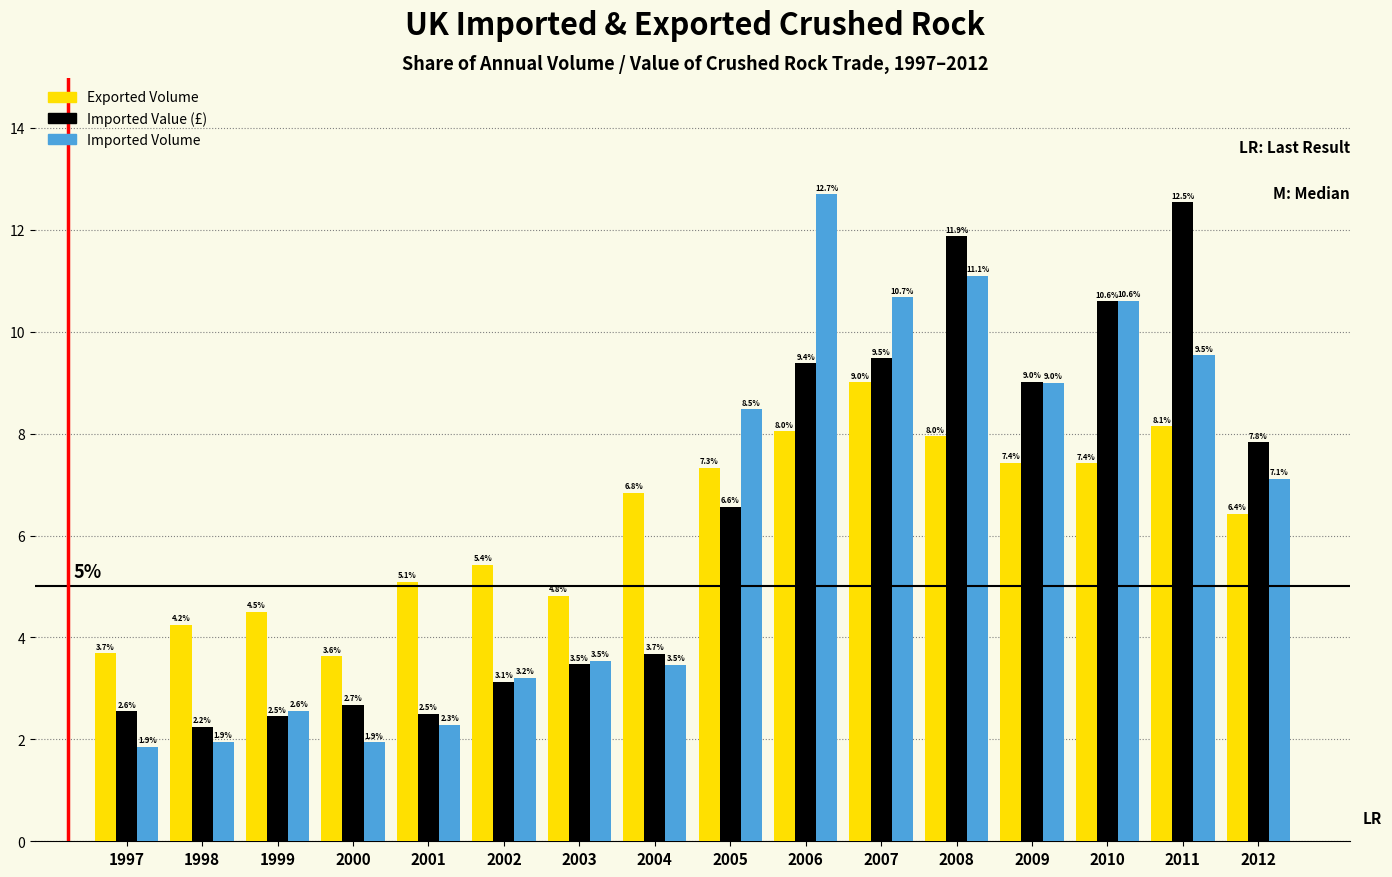

Reading left to right, list all the values displayed in this chart.

Exported Volume: 1997=3.7	1998=4.2	1999=4.5	2000=3.6	2001=5.1	2002=5.4	2003=4.8	2004=6.8	2005=7.3	2006=8.0	2007=9.0	2008=8.0	2009=7.4	2010=7.4	2011=8.1	2012=6.4
Imported Value (£): 1997=2.6	1998=2.2	1999=2.5	2000=2.7	2001=2.5	2002=3.1	2003=3.5	2004=3.7	2005=6.6	2006=9.4	2007=9.5	2008=11.9	2009=9.0	2010=10.6	2011=12.5	2012=7.8
Imported Volume: 1997=1.9	1998=1.9	1999=2.6	2000=1.9	2001=2.3	2002=3.2	2003=3.5	2004=3.5	2005=8.5	2006=12.7	2007=10.7	2008=11.1	2009=9.0	2010=10.6	2011=9.5	2012=7.1